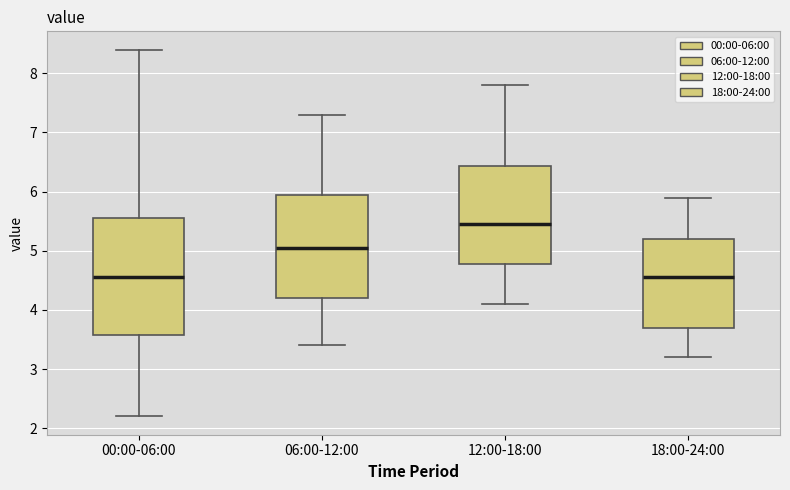

Comparing the boxes themselves (not the whiskers), which one is the tallest?

00:00-06:00